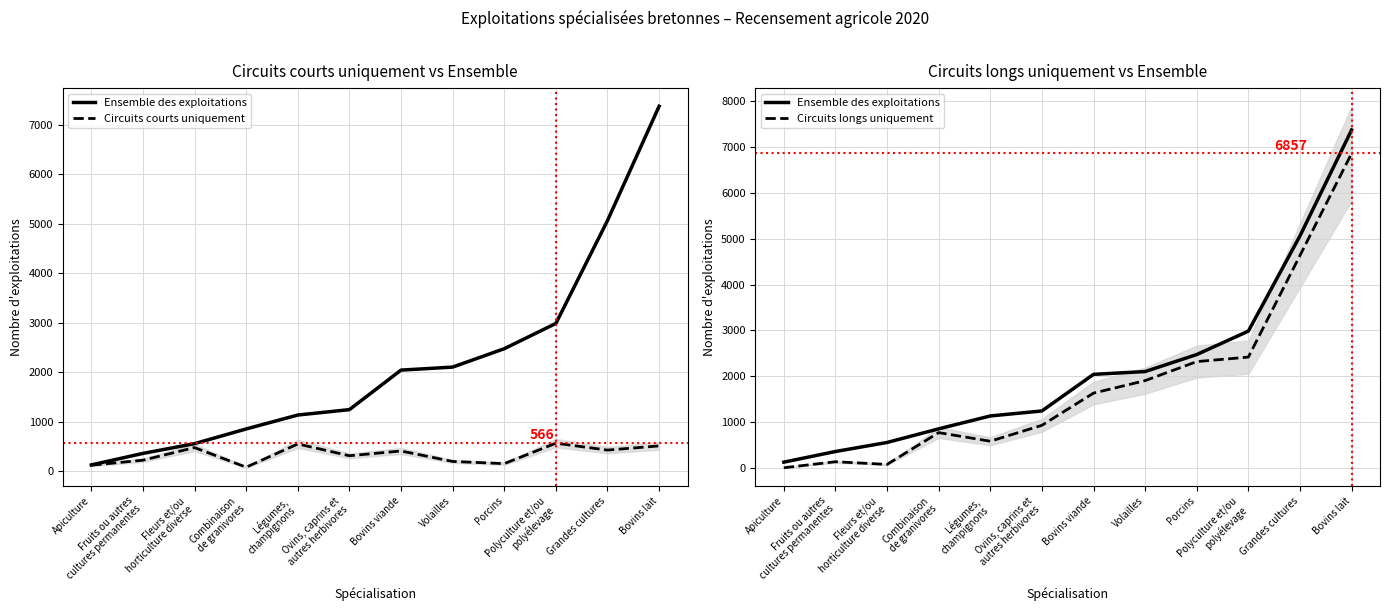

What are all the series names shown in the legend?

Ensemble des exploitations, Circuits courts uniquement, Circuits longs uniquement